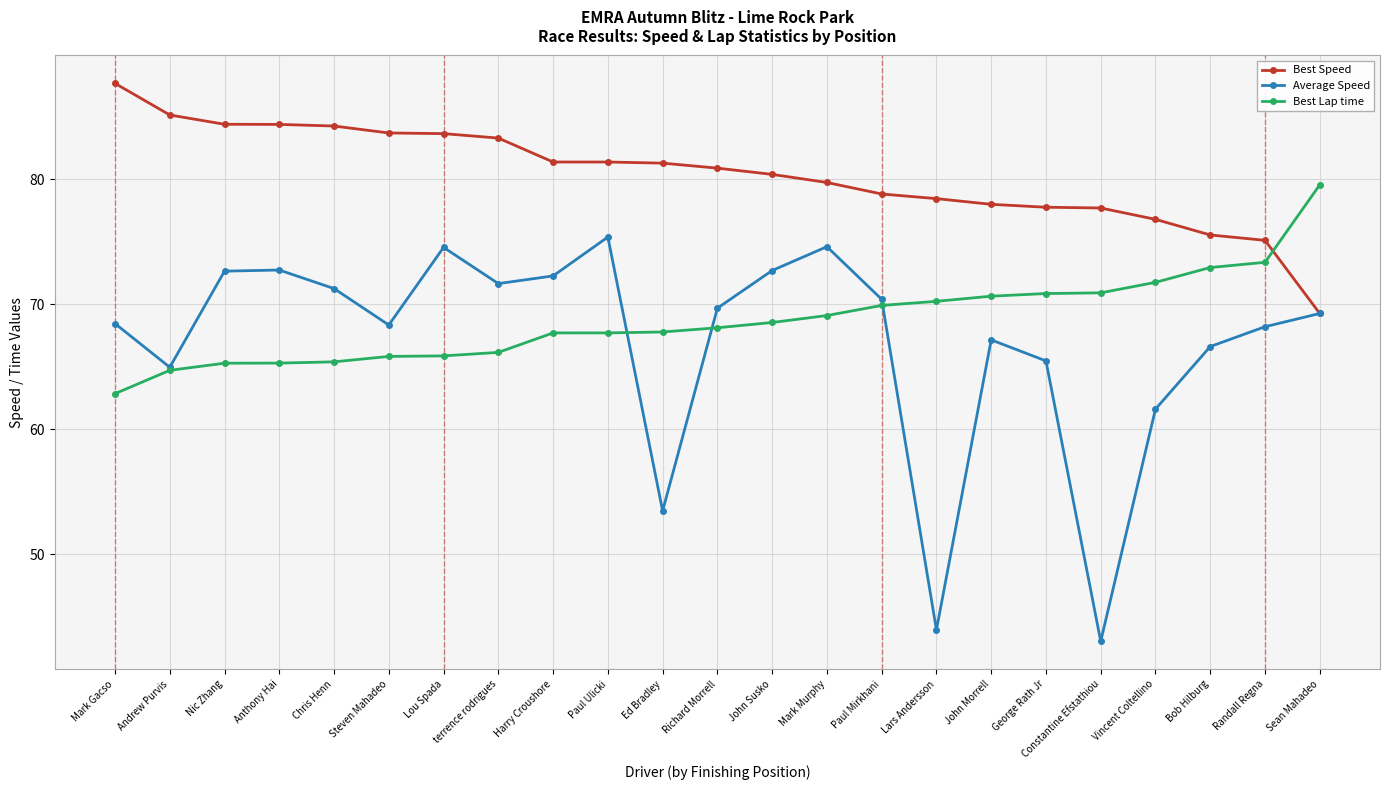

What is the difference between the second highest and second lowest values in the Best Lap time series?

8.6